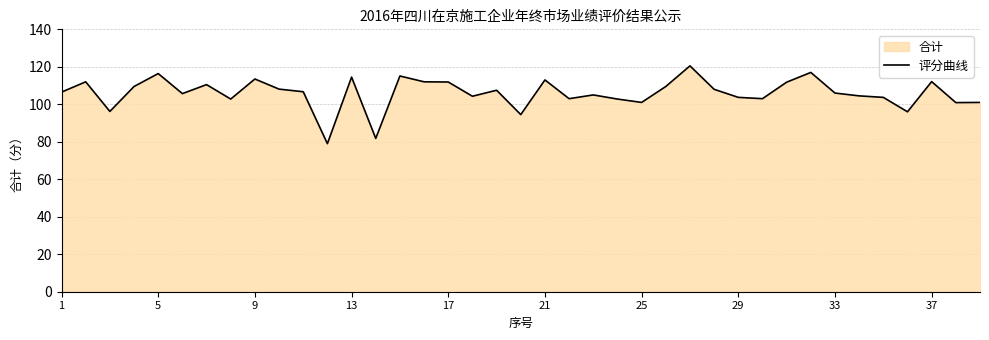

Read the value at 13.

114.5